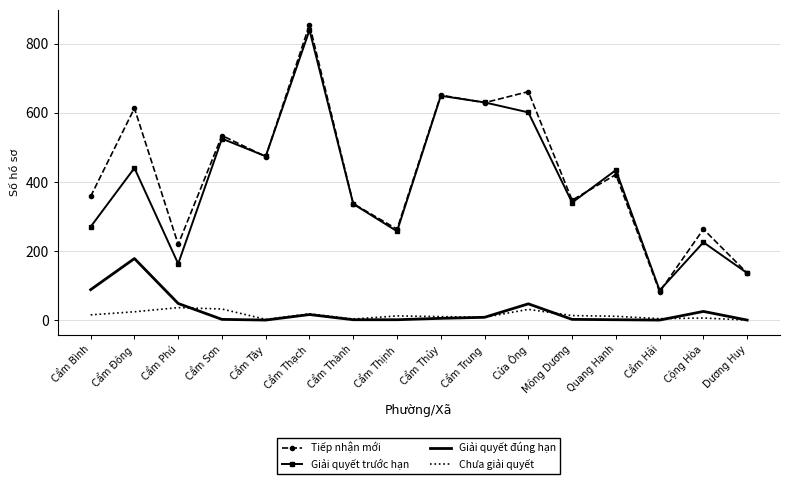

Which series has the largest range (max minus min)?

Tiếp nhận mới